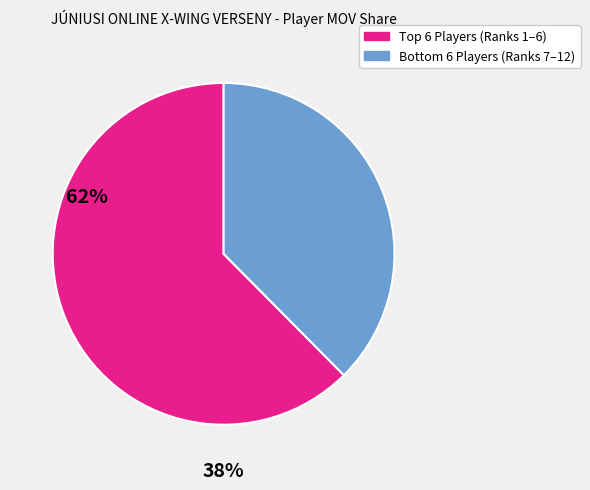

Does any single category account for the majority?

Yes